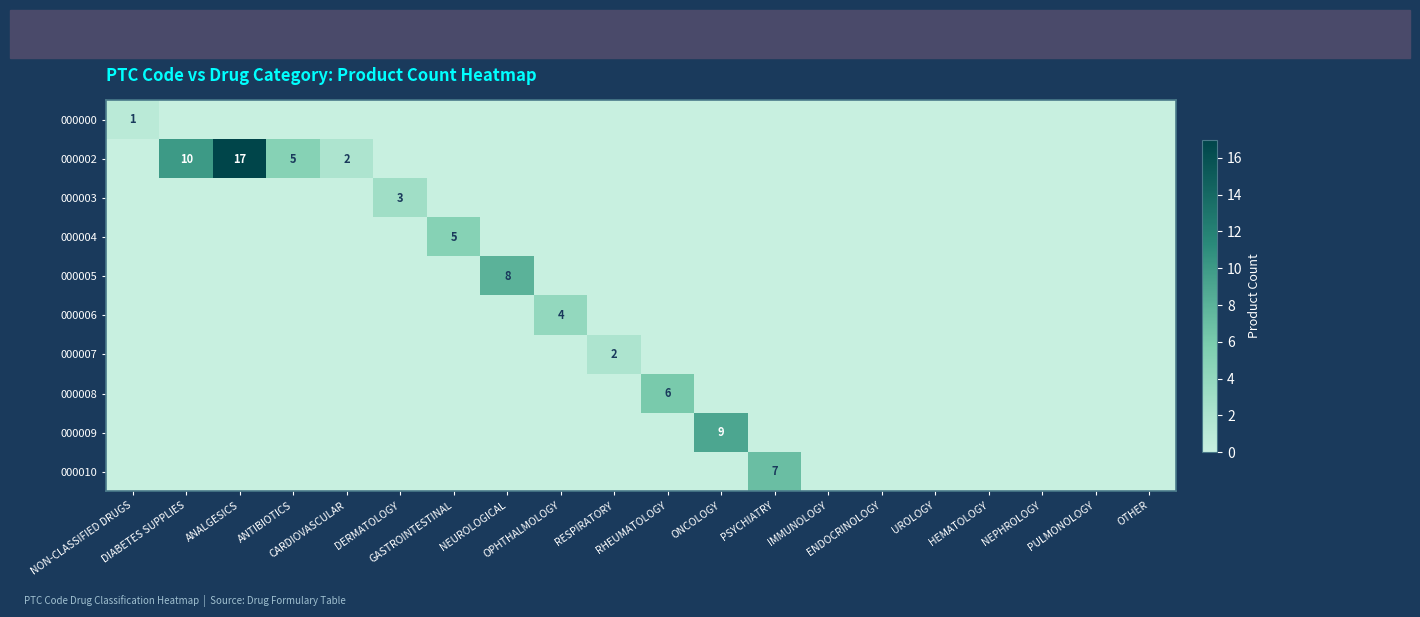

How many values in the 000009 series exceed 0?

1